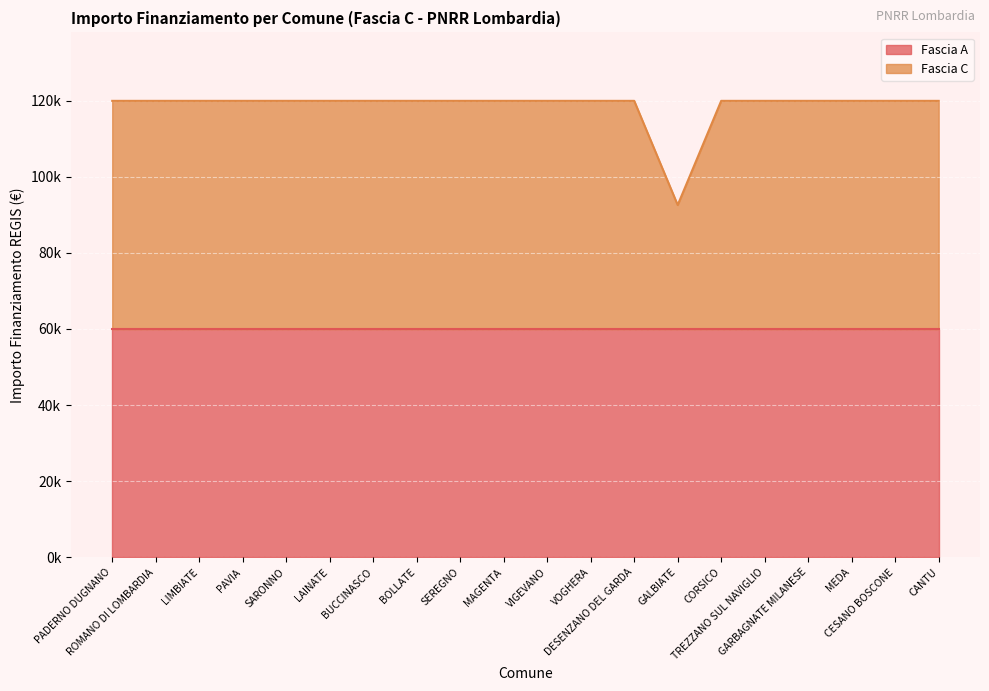

Reading right to left, list all the values displayed in this chart.

CANTU=119932	CESANO BOSCONE=119932	MEDA=119932	GARBAGNATE MILANESE=119932	TREZZANO SUL NAVIGLIO=119932	CORSICO=119932	GALBIATE=92555	DESENZANO DEL GARDA=119932	VOGHERA=119932	VIGEVANO=119932	MAGENTA=119932	SEREGNO=119932	BOLLATE=119932	BUCCINASCO=119932	LAINATE=119932	SARONNO=119932	PAVIA=119932	LIMBIATE=119932	ROMANO DI LOMBARDIA=119932	PADERNO DUGNANO=119932